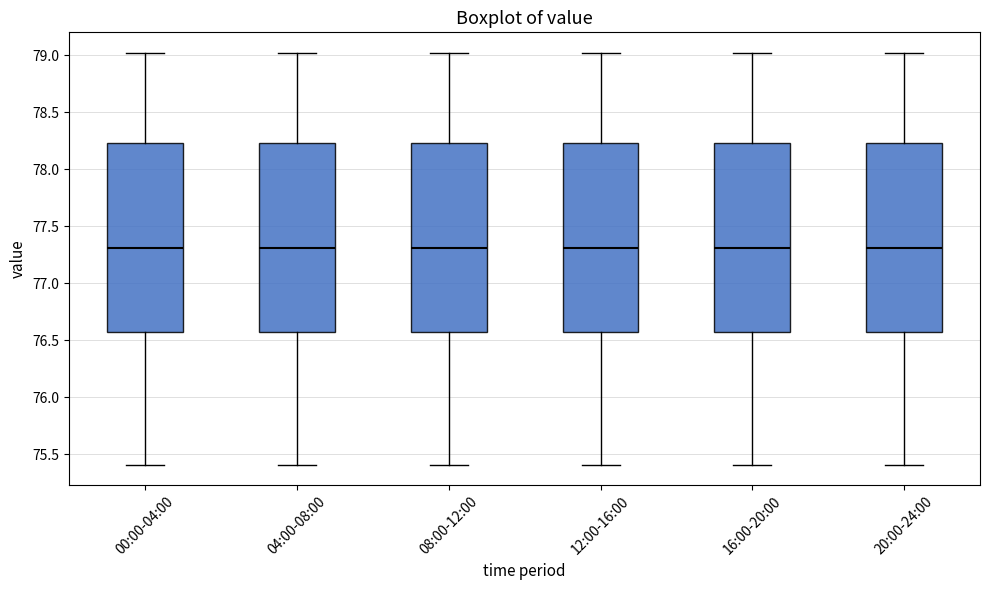

Where is the upper edge of the box for 00:00-04:00 on the y-axis? The values are not printed on the chart, so give them approximately, as read against the axis.

78.25